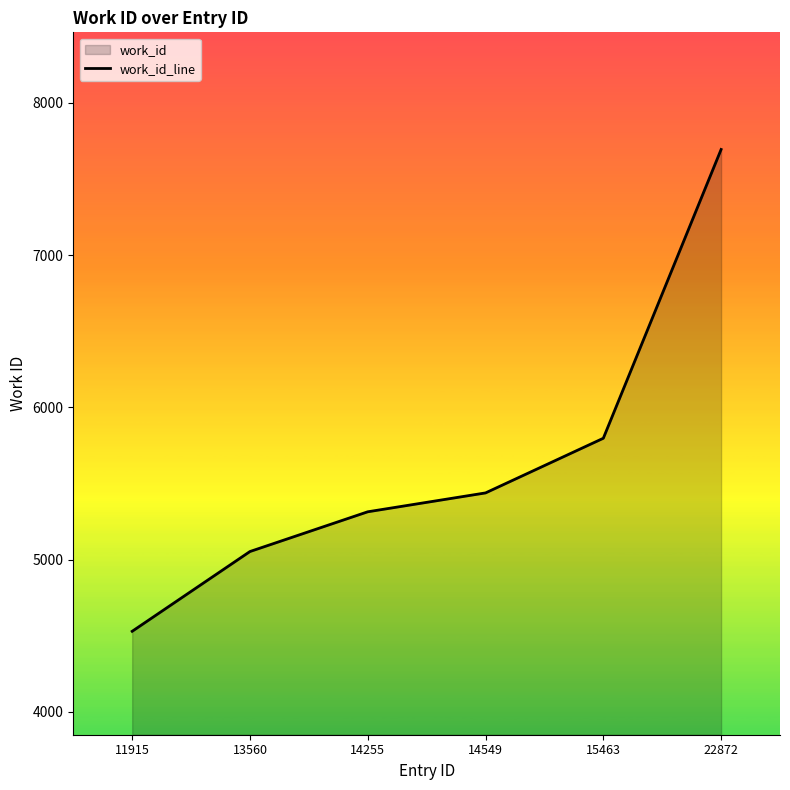

What is the difference between the maximum and minimum values?

3165